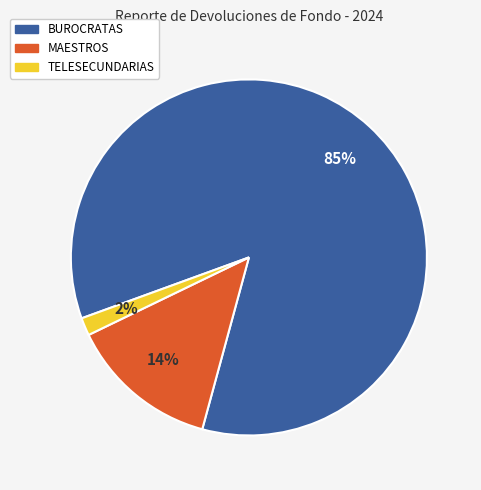

How many segments does this pie chart have?

3